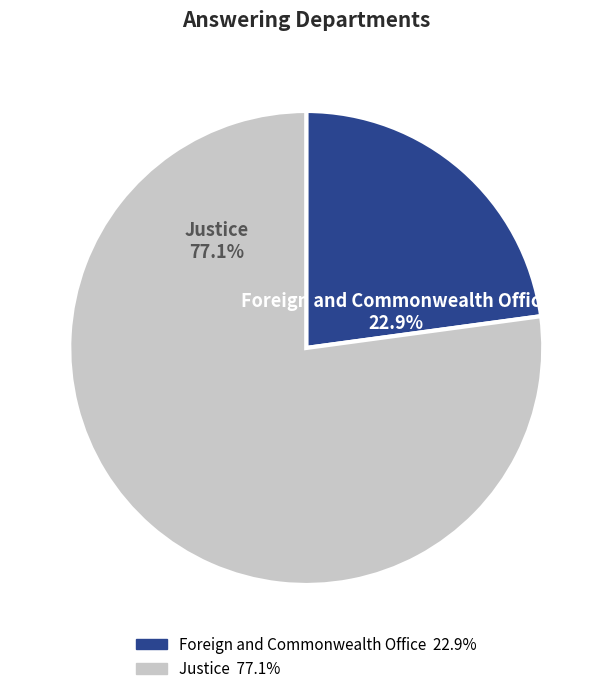

How much of the chart is everything except Foreign and Commonwealth Office?

77.1%